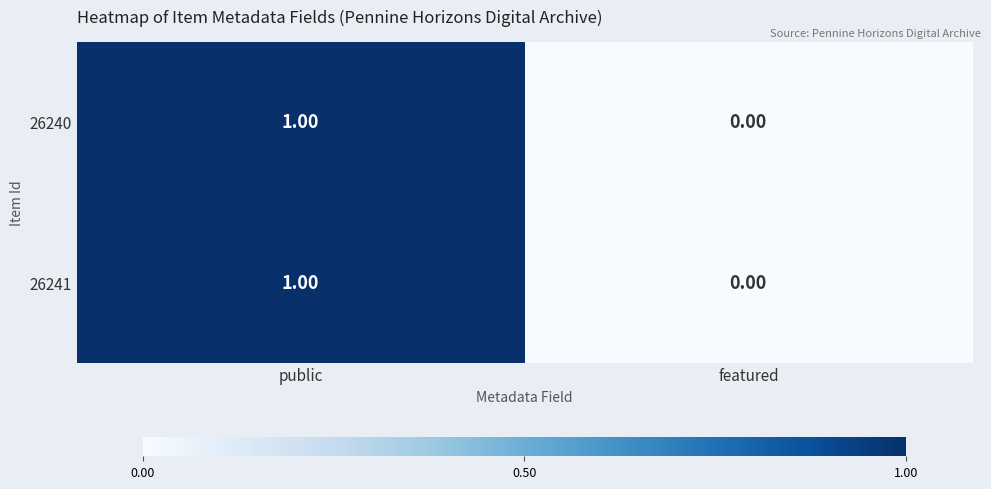

List the labels in order of 26240 value, smallest first.

featured, public